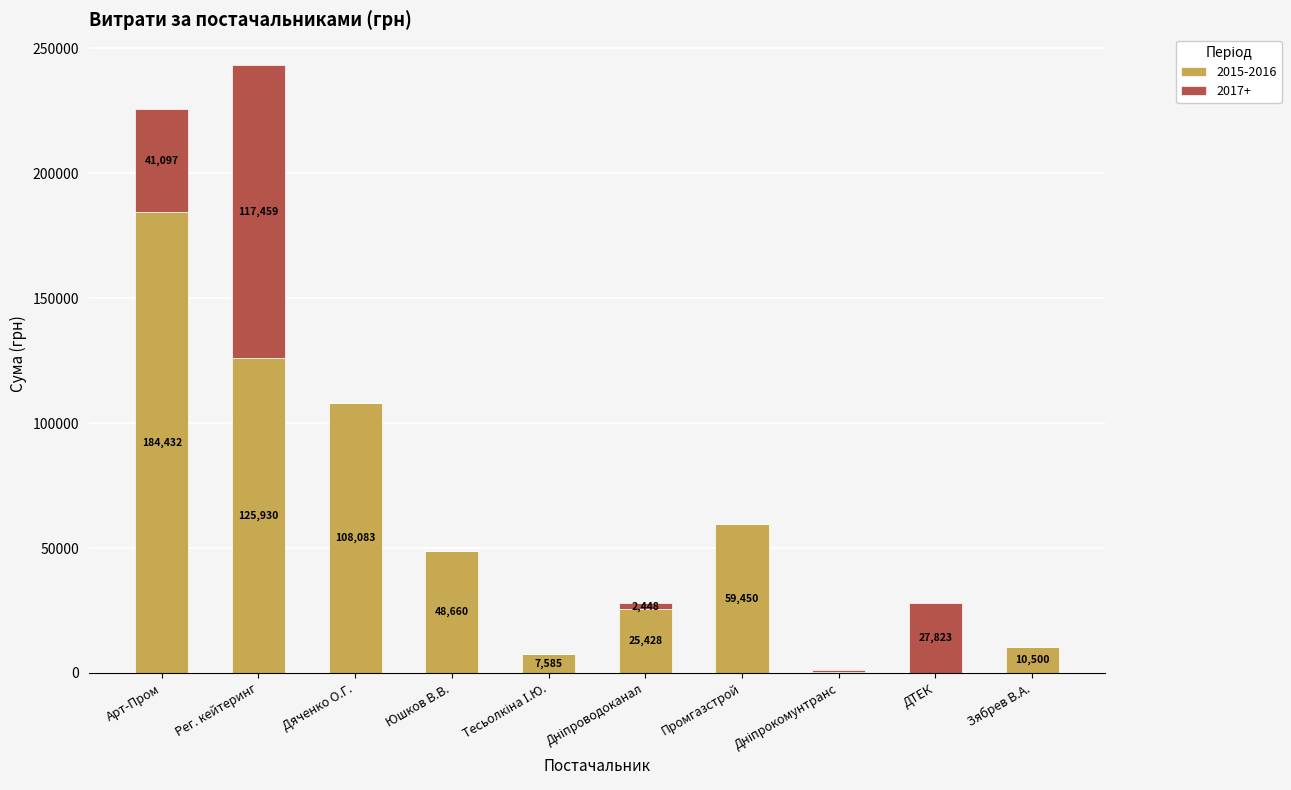

What are all the series names shown in the legend?

2015-2016, 2017+